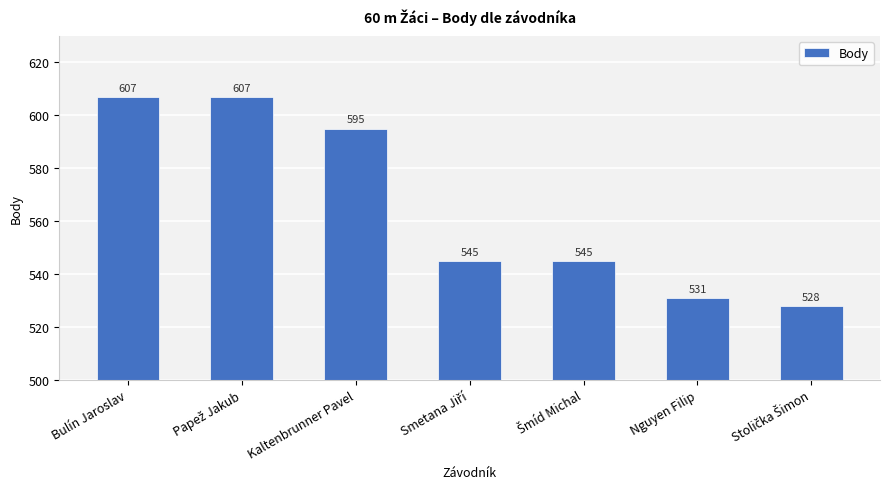

How many categories are shown in the chart?

7